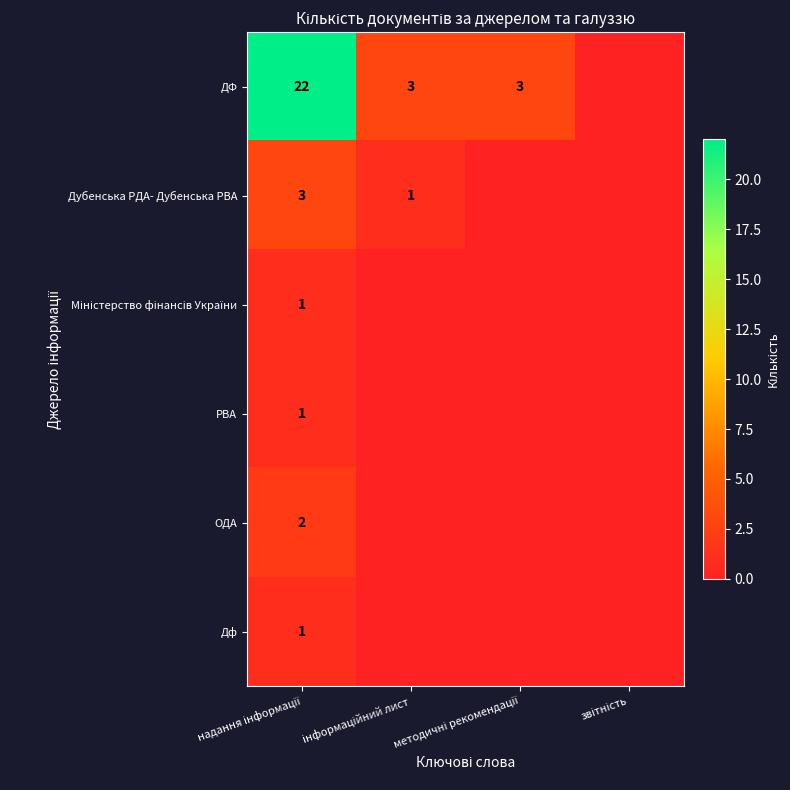

What is the sum of all ДФ values?

28